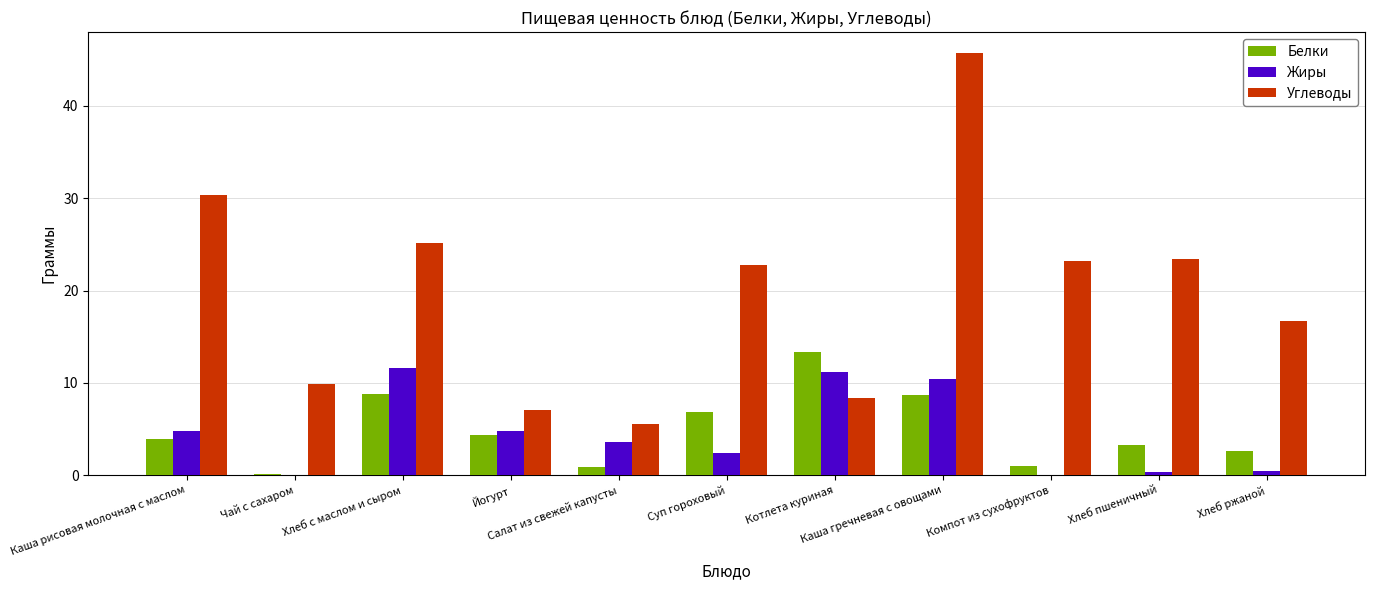

How many data points in Жиры are above 3?

6